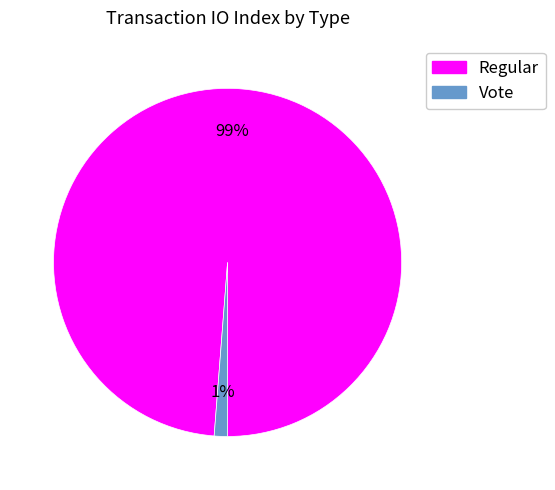

Does any single category account for the majority?

Yes